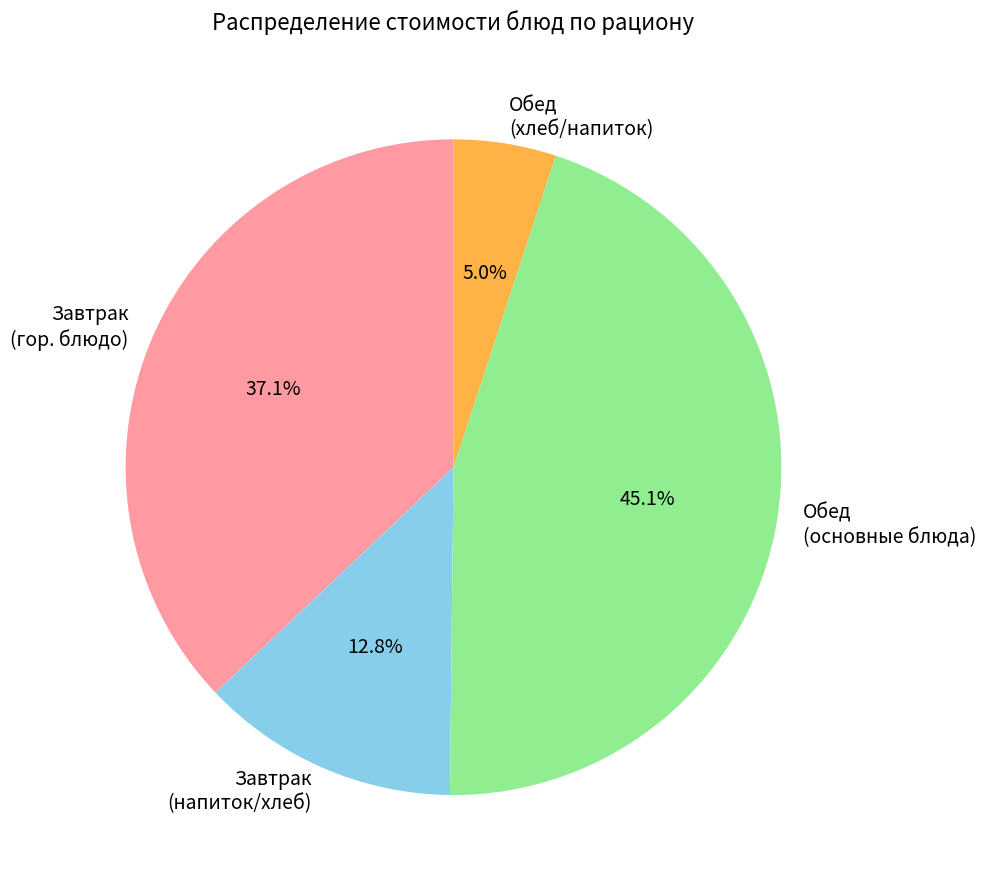

What is the ratio of the value at Обед (хлеб/напиток) to the value at Завтрак (напиток/хлеб)?

0.4